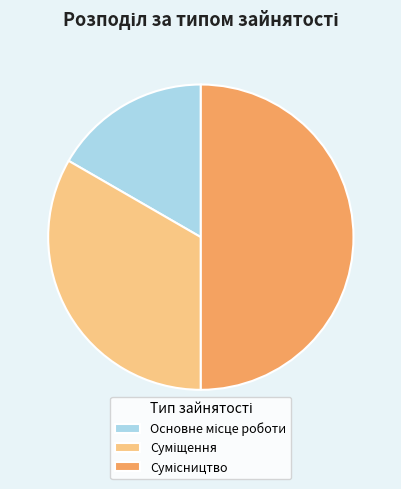

How many slices are in this pie chart?

3